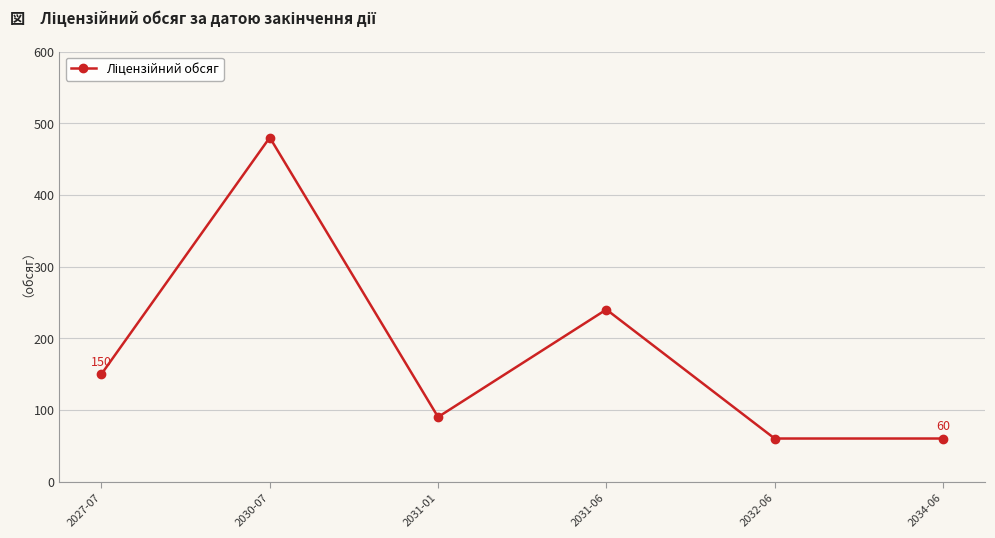

Approximately how many times larger is the value at 2030-07 compared to 2031-06?

2.0